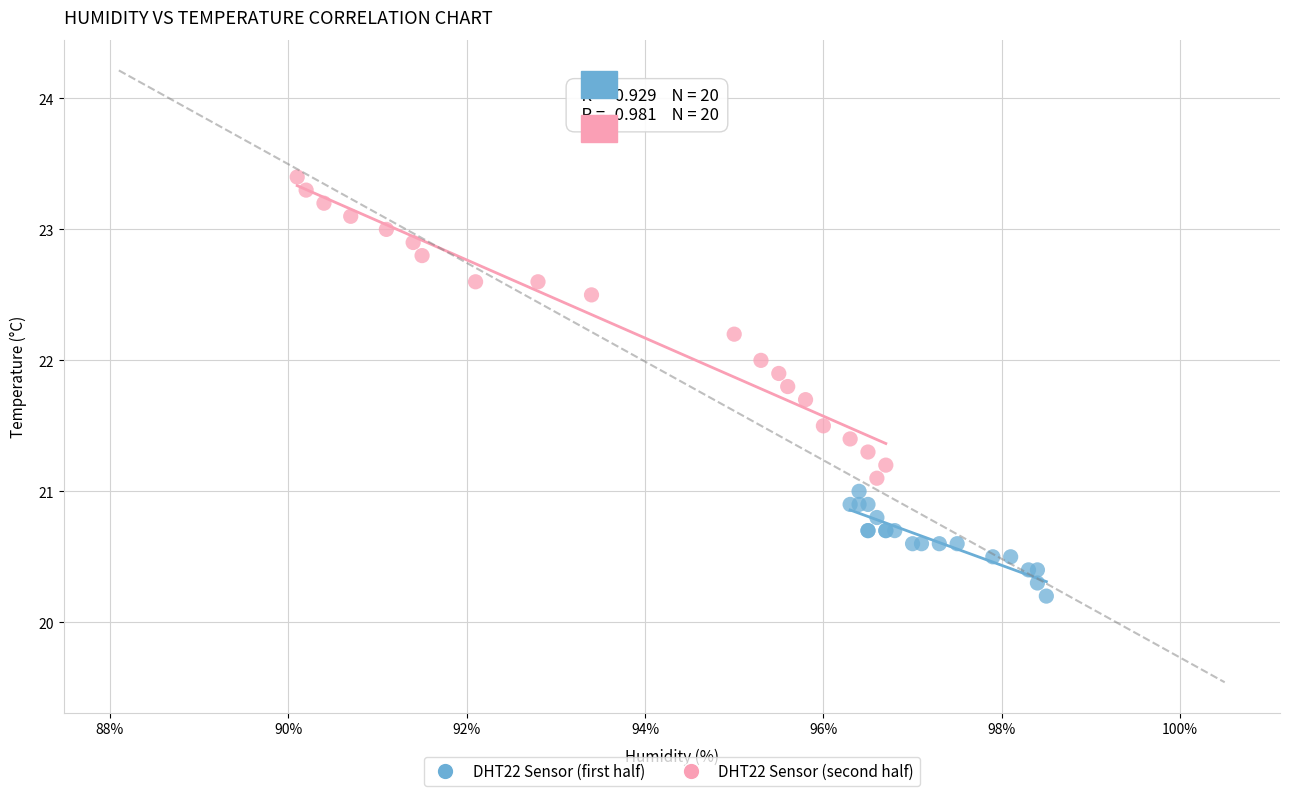

Which series reaches the minimum Y coordinate?

DHT22 Sensor (first half)